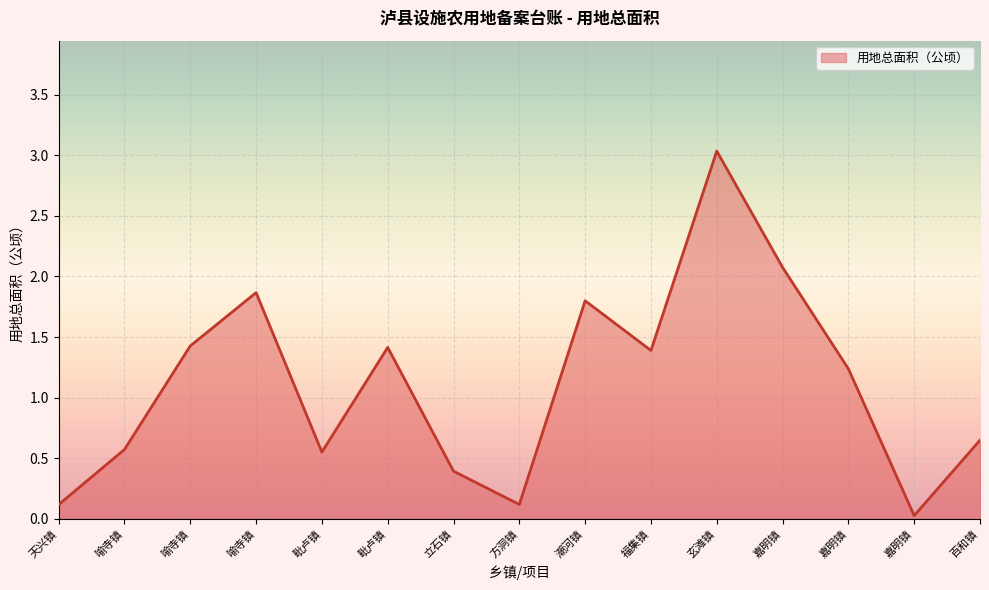

How many lines are shown in the chart?

1